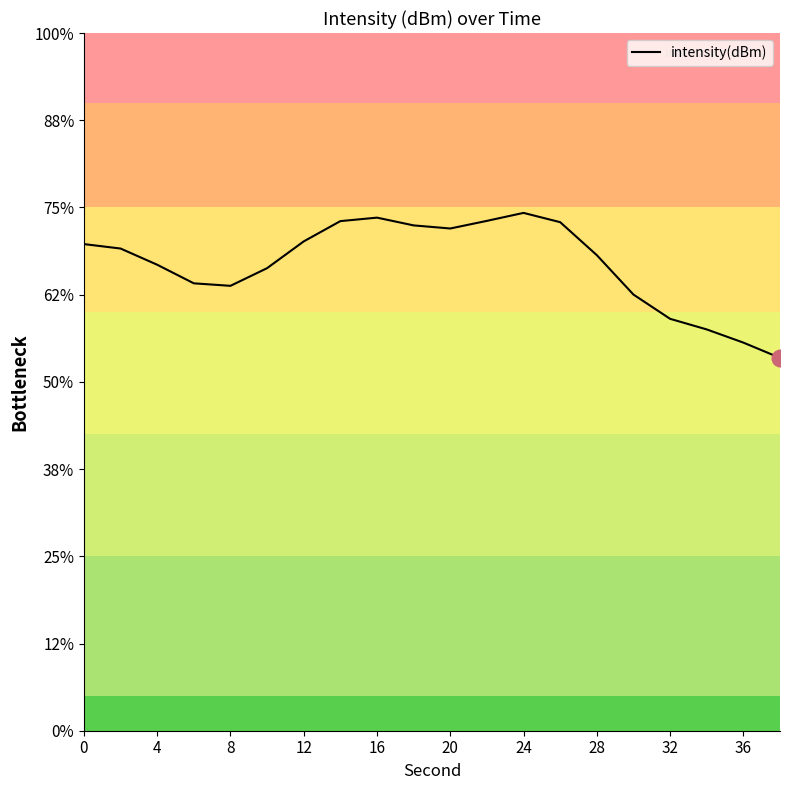

True or false: the data has more than 0 interior local peaks.

True